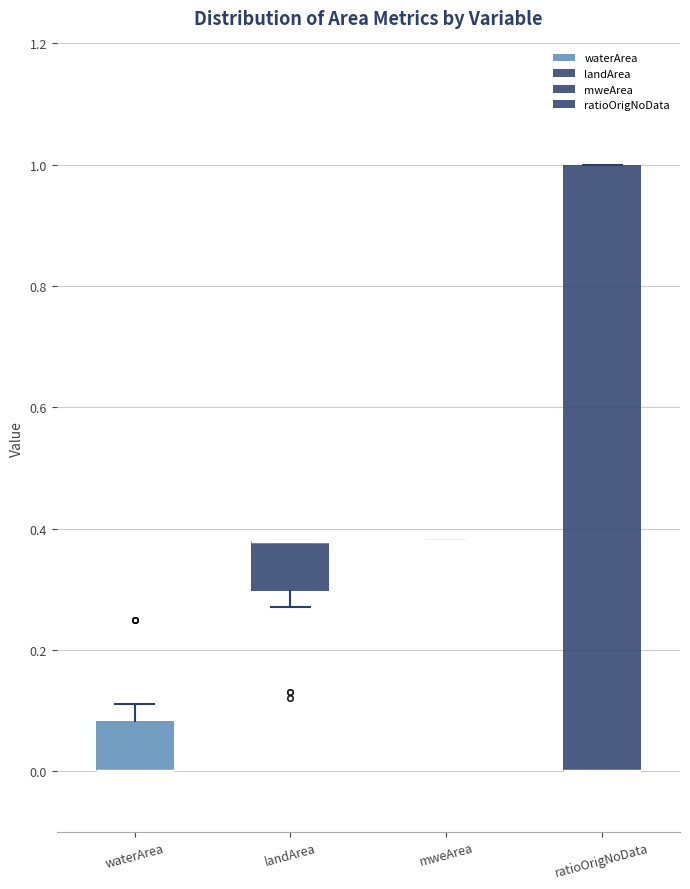

Reading left to right, transcribe this box plot: for each box, give where its median line is, the range the box spans, and where its two whiskers end, as read against the y-axis. The values are not printed on the chart, so give them approximately, as read against the axis.

waterArea: median 0.00 (drawn on the box's lower edge), box 0.00 to 0.08, whiskers 0.00 to 0.12
landArea: median 0.38 (drawn on the box's upper edge), box 0.30 to 0.38, whiskers 0.28 to 0.38
mweArea: box collapsed to a line at 0.38, whiskers 0.38 to 0.38
ratioOrigNoData: median 0.00 (drawn on the box's lower edge), box 0.00 to 1.00, whiskers 0.00 to 1.00